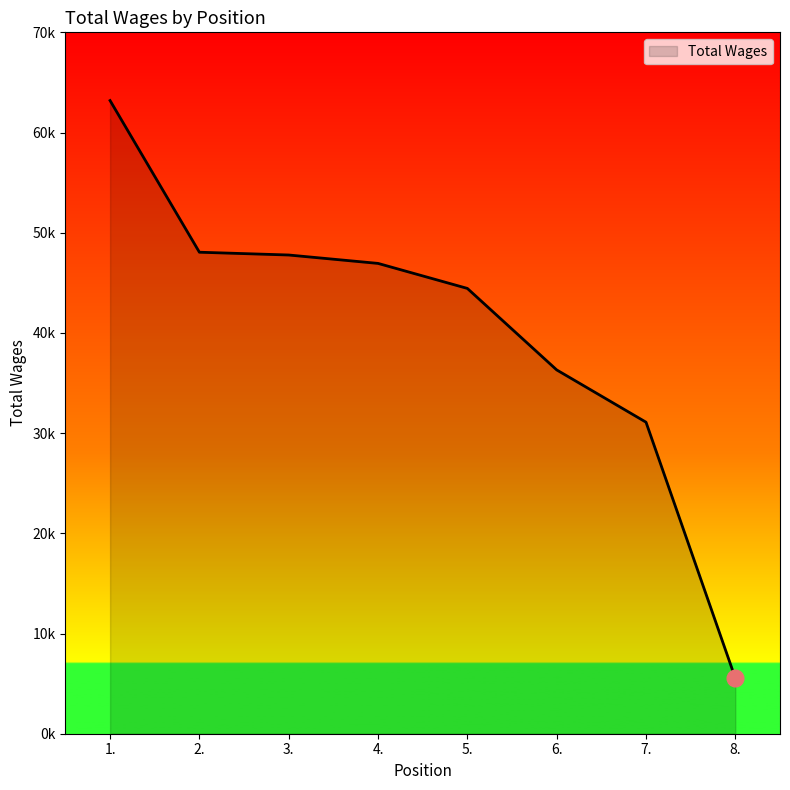

Where does the data first go above 46939?

1.